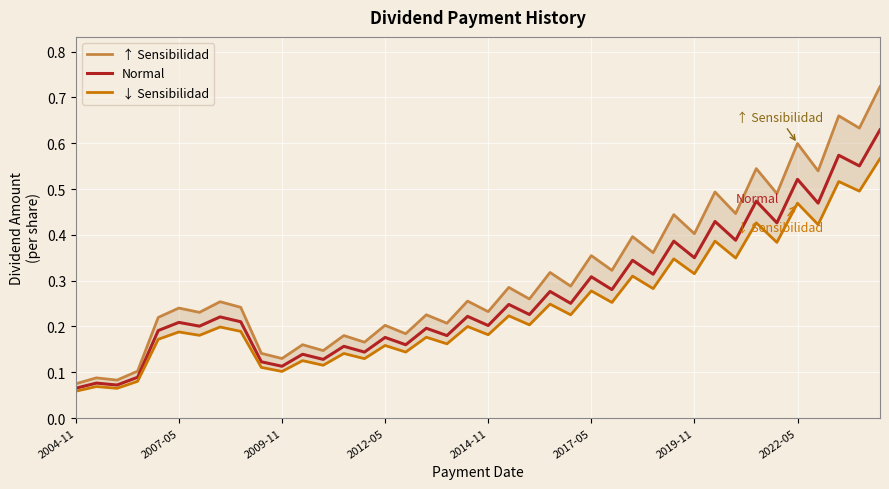

What is the maximum value for Normal?

0.6